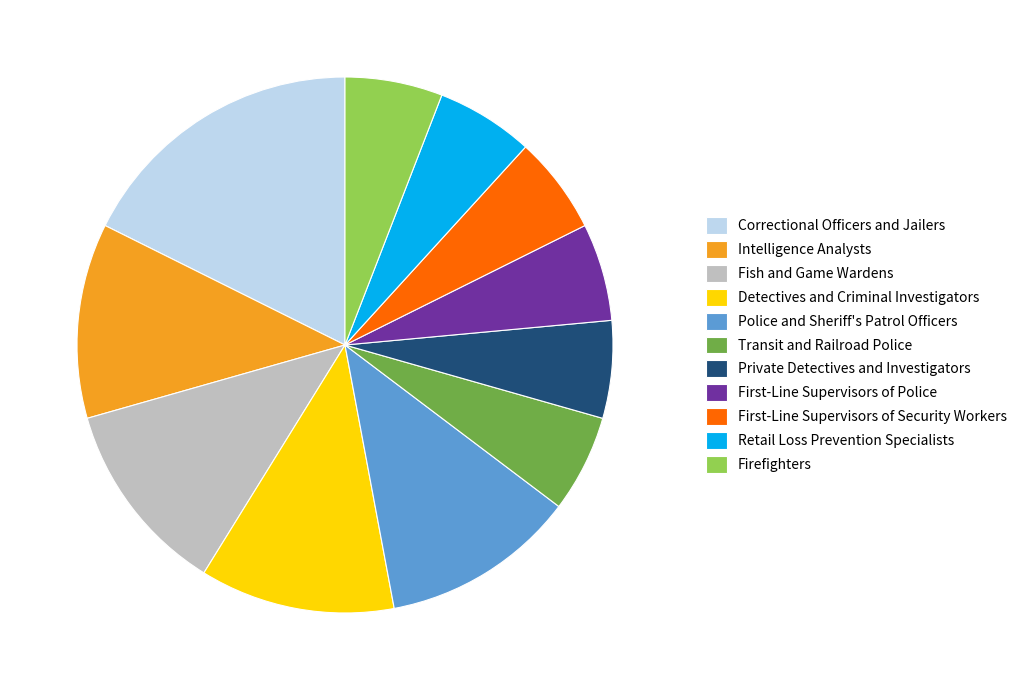

Which category has the biggest portion of the pie?

Correctional Officers and Jailers